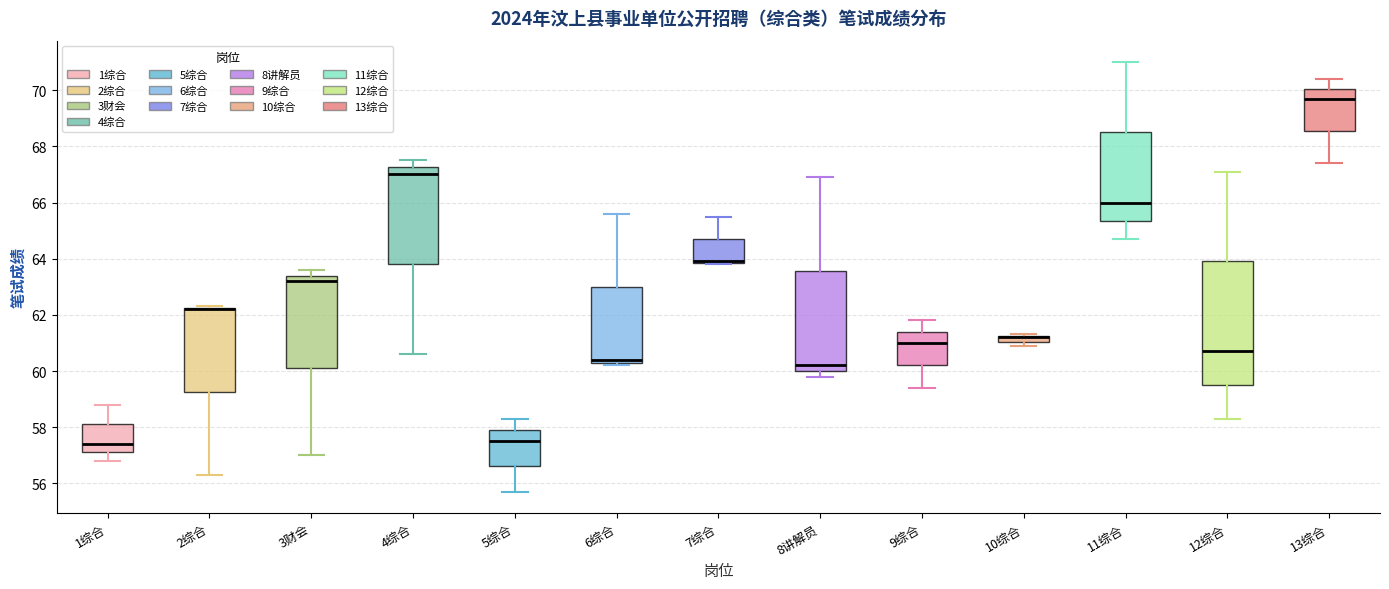

Comparing the boxes themselves (not the whiskers), which one is the tallest?

12综合